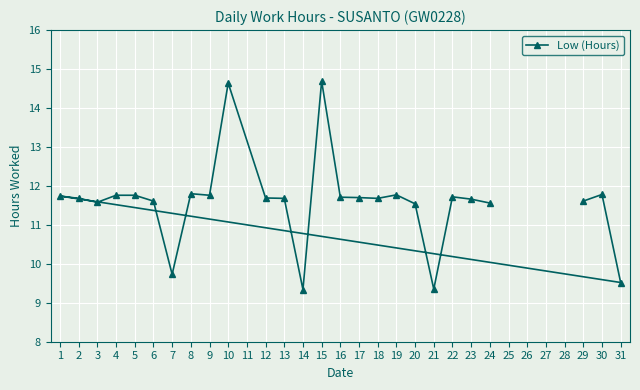

What is the greatest value displayed?

14.7